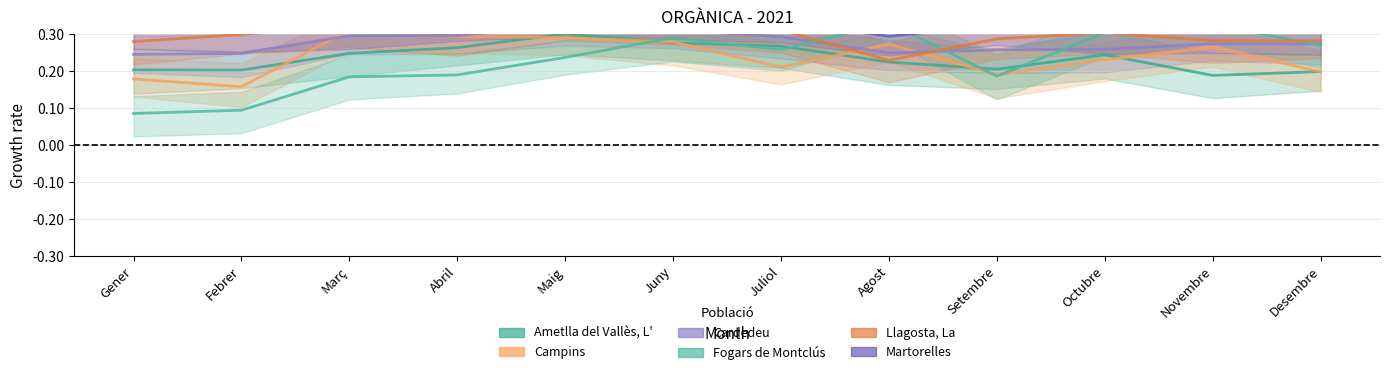

What is the minimum value shown in the chart?

0.1